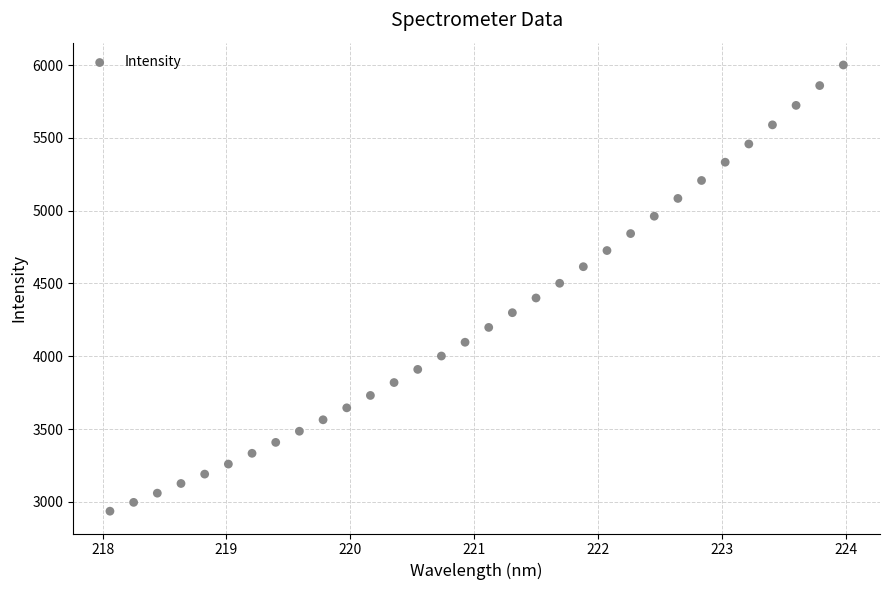

What is the range of Y values (max minus min)?

3065.4